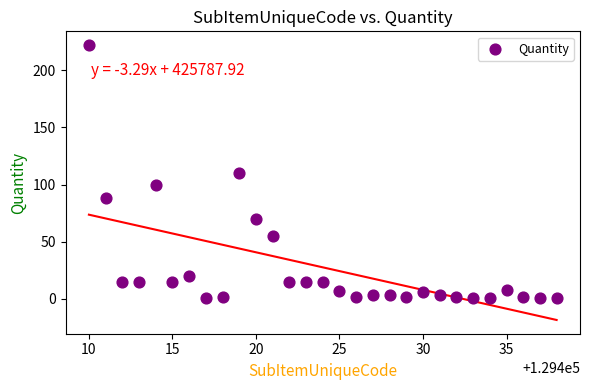

What is the range of X values (max minus min)?

28